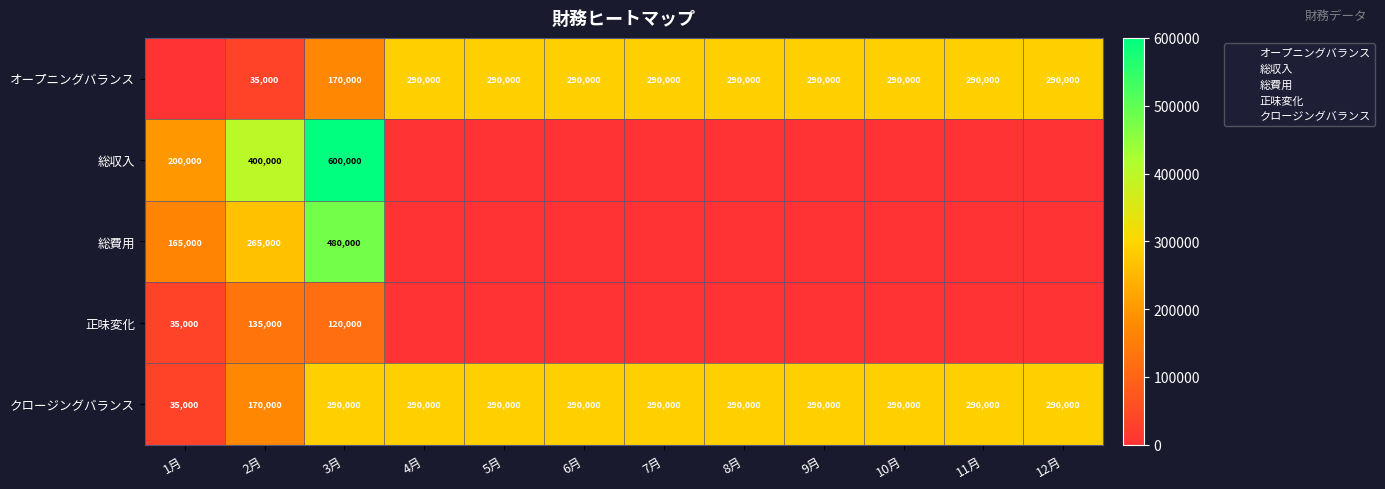

What is the total value across all series at 2月?

1005000